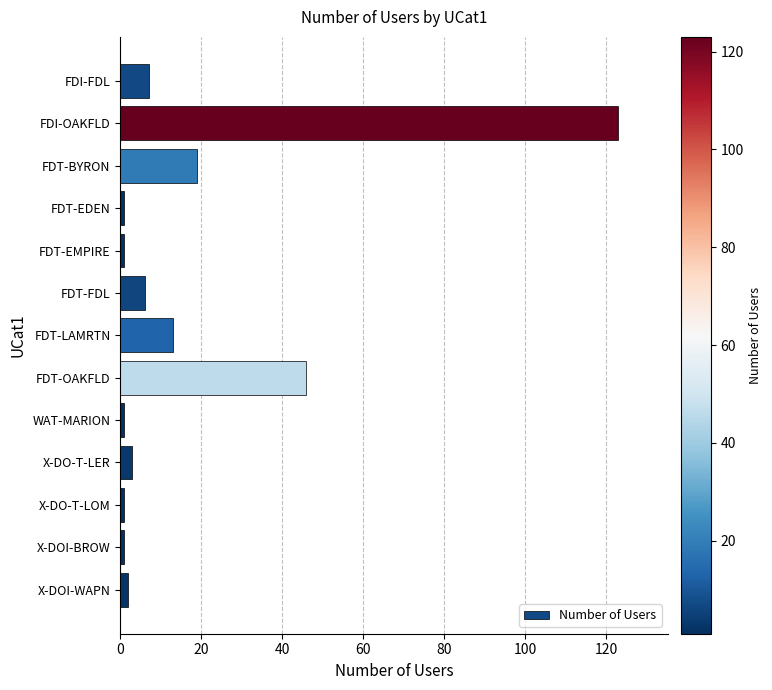

What is the change in value from FDT-FDL to FDT-OAKFLD?

+40